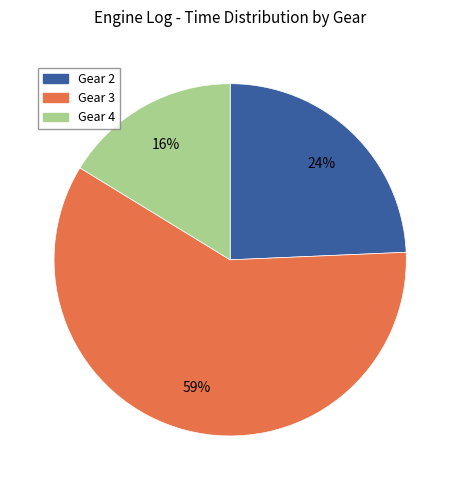

What is the majority slice?

Gear 3